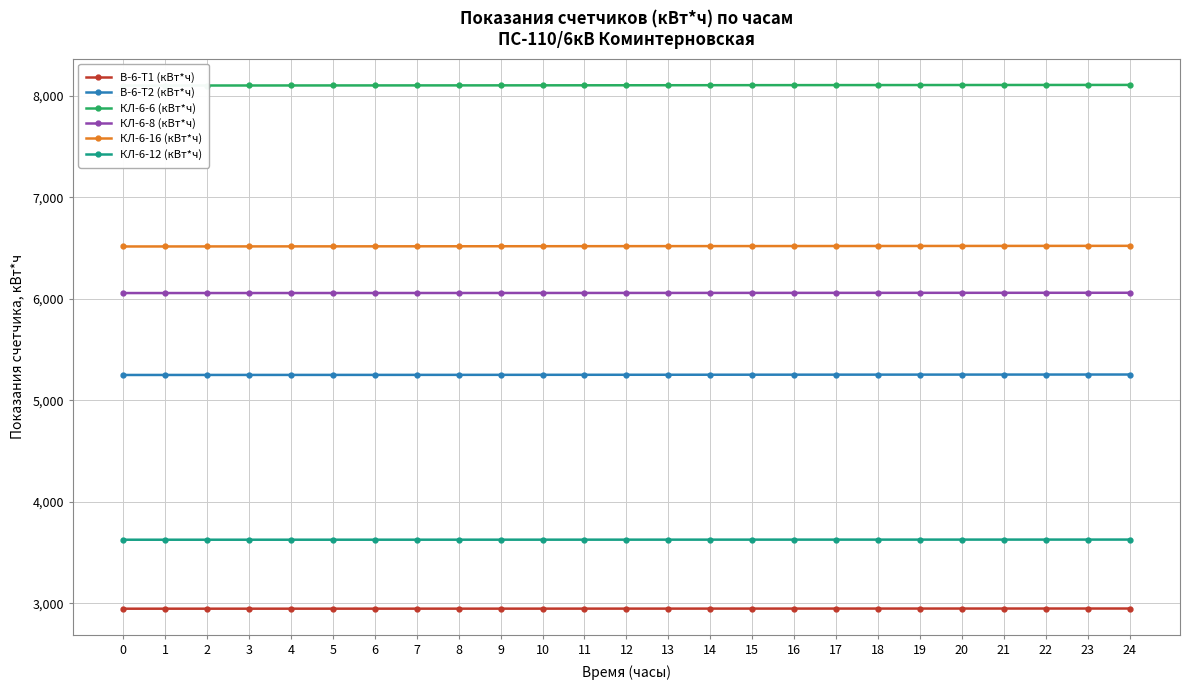

List the labels in order of КЛ-6-8 (кВт*ч) value, smallest first.

0, 1, 2, 3, 4, 5, 6, 7, 8, 9, 10, 11, 12, 13, 14, 15, 16, 17, 18, 19, 20, 21, 22, 23, 24